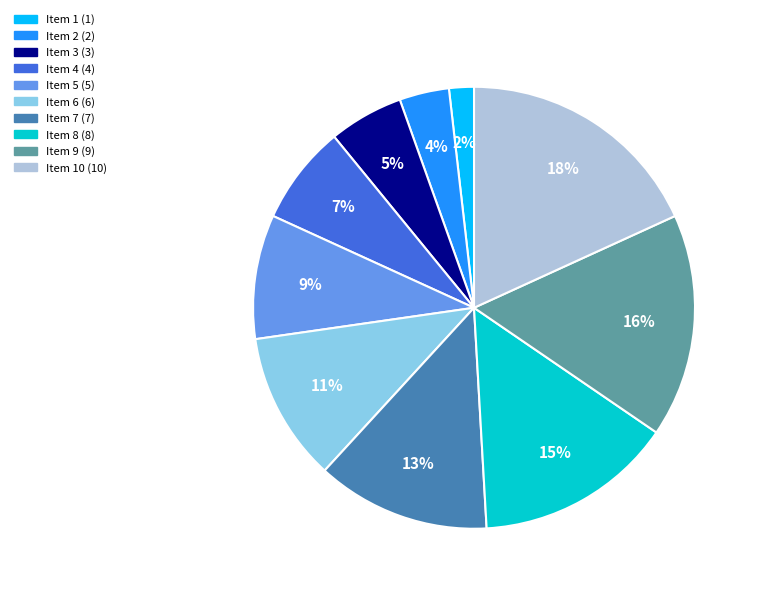

To the nearest percent, what is the difference between the largest and smallest slice percentages?

16%